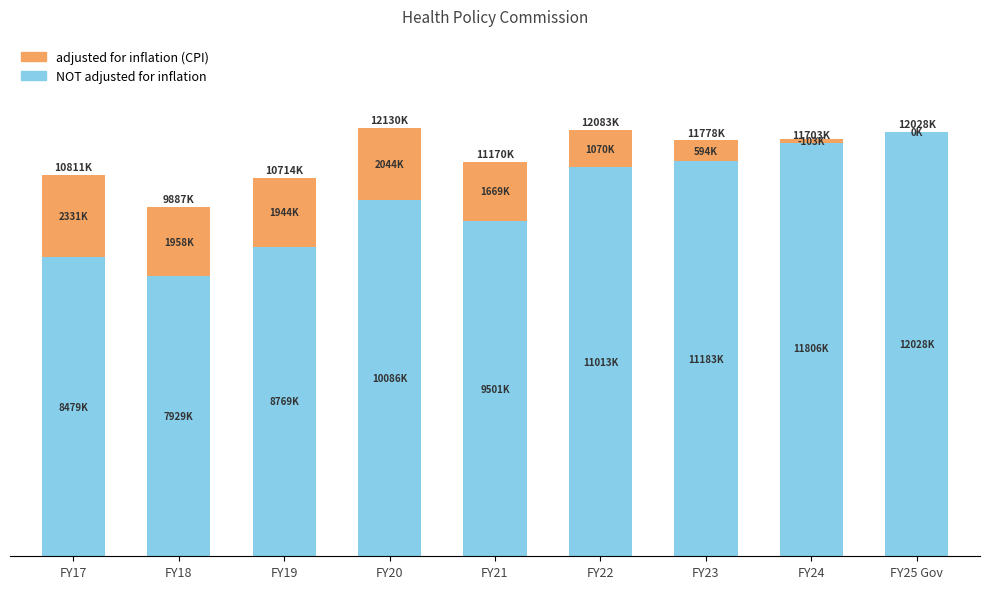

At FY20, list the series in order from smallest to largest.

adjusted for inflation (CPI), NOT adjusted for inflation